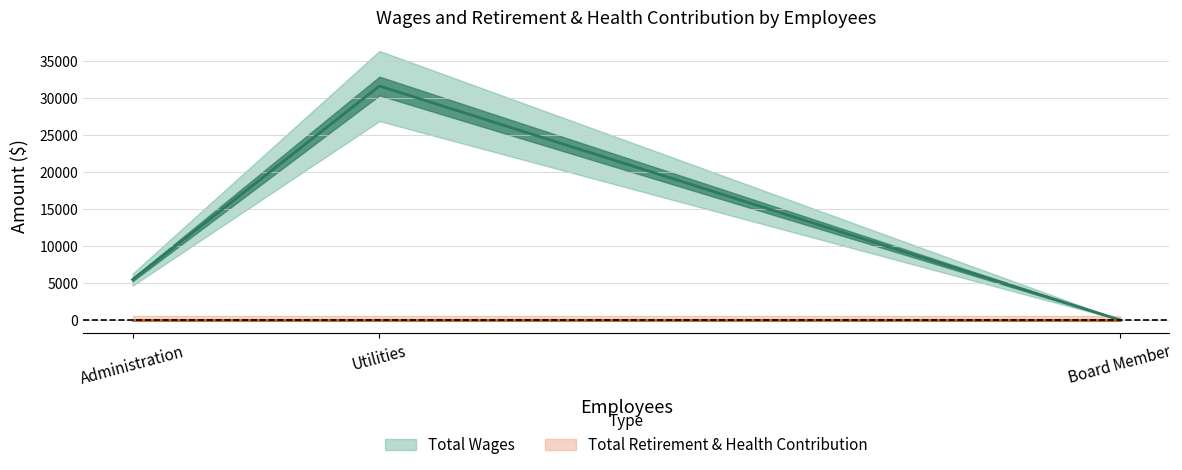

Which category has the highest value in the Total Wages series?

Utilities